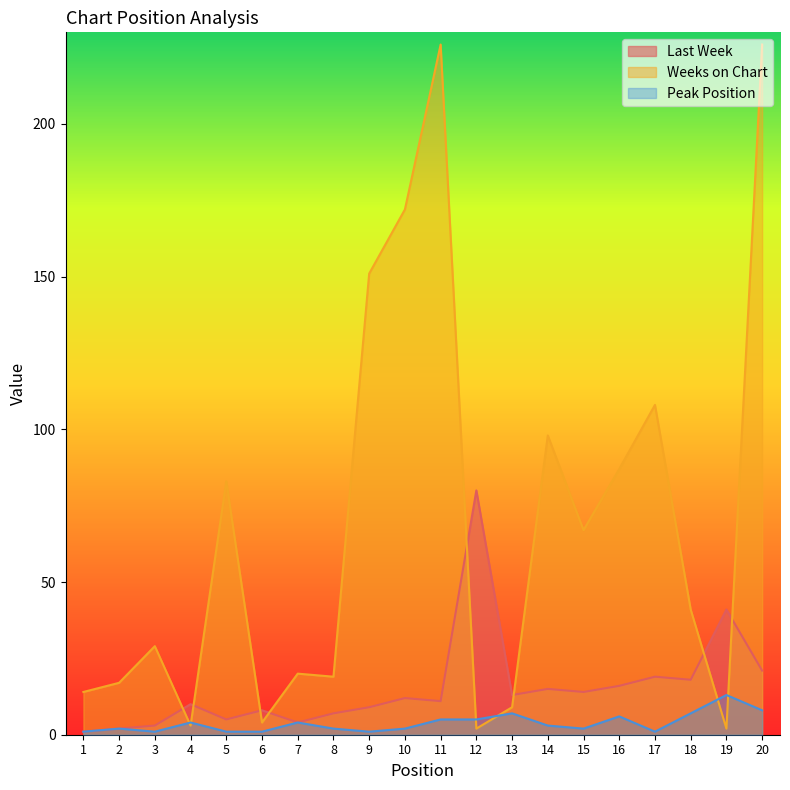

What is the maximum value for Peak Position?

13